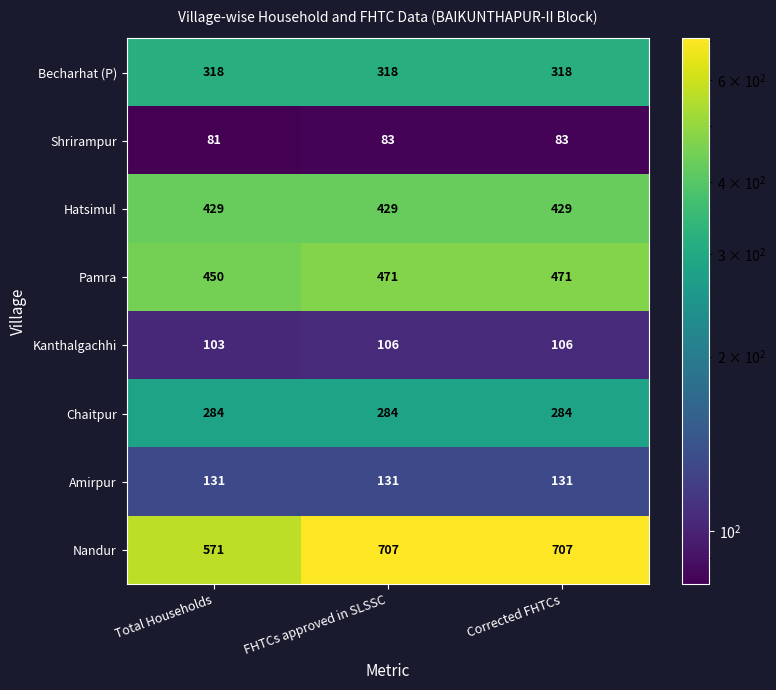

How many distinct data groups are displayed?

8